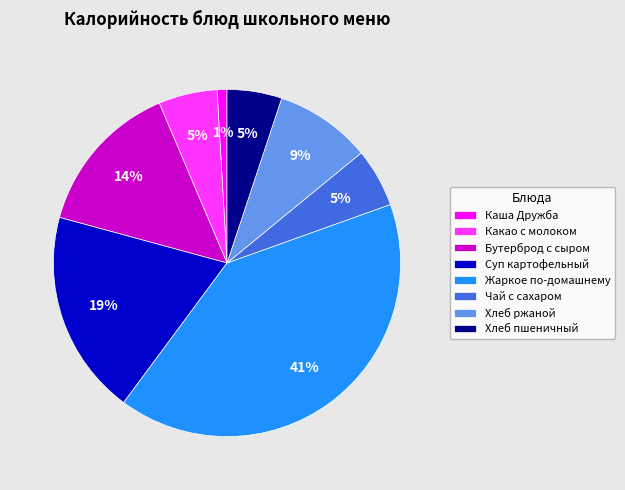

Count the number of slices in the pie.

8